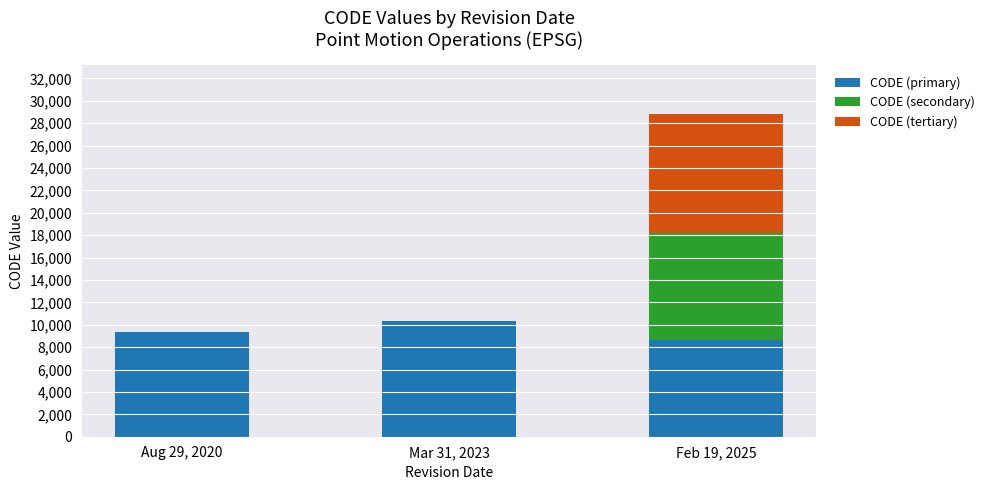

What is the maximum value for CODE (primary)?

10323